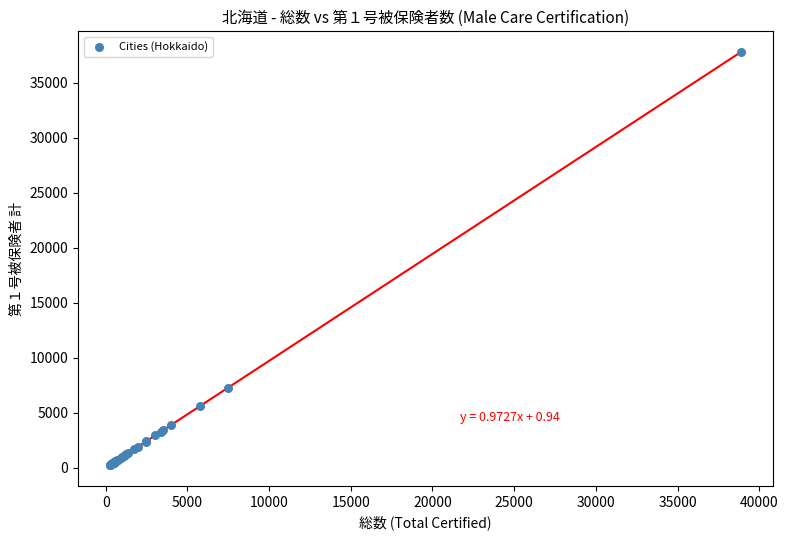

What Y value in the scatter plot is closest to 19025?

7305